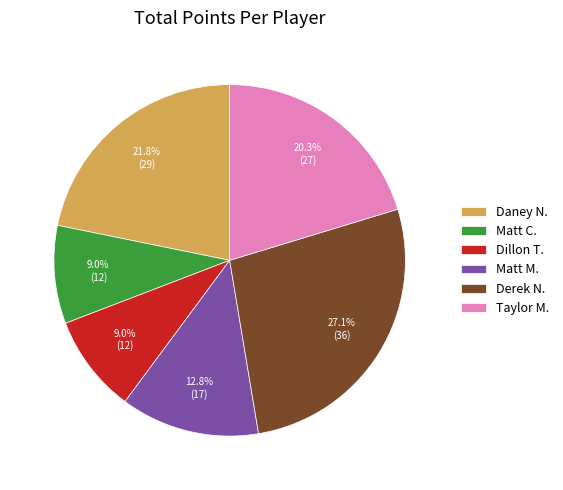

Is it true that Matt M. is 13% of the pie?

True